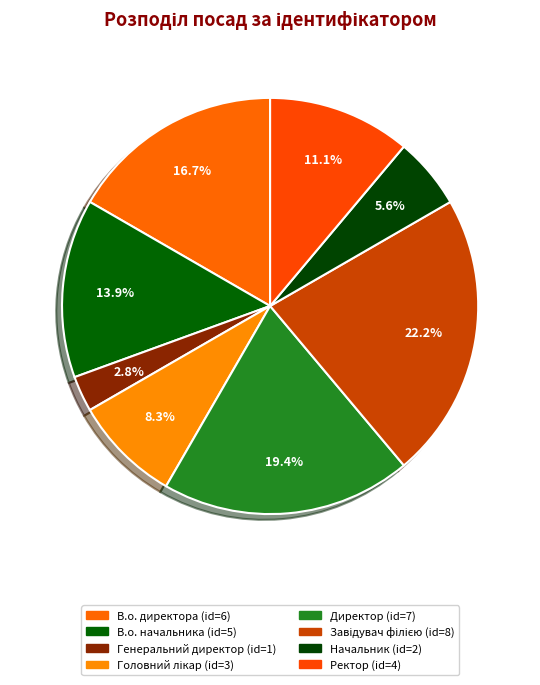

Count the number of slices in the pie.

8